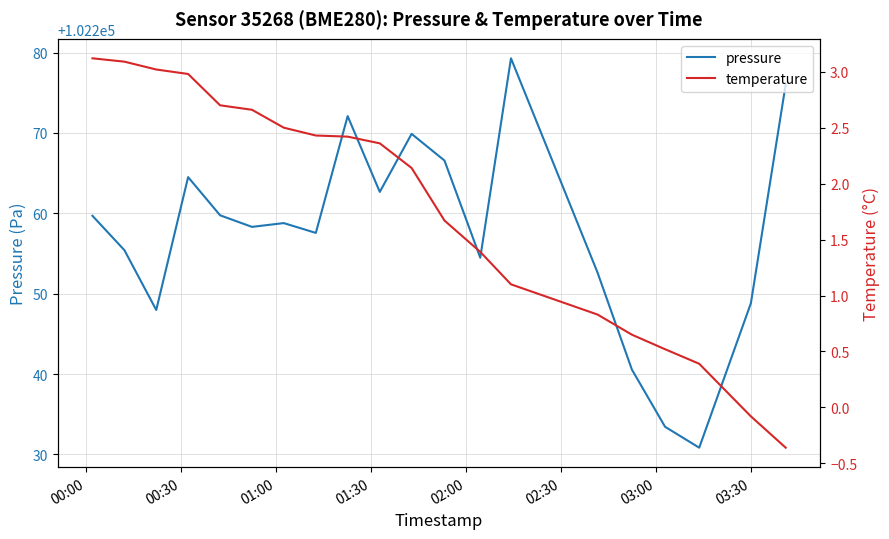

What are all the series names shown in the legend?

pressure, temperature